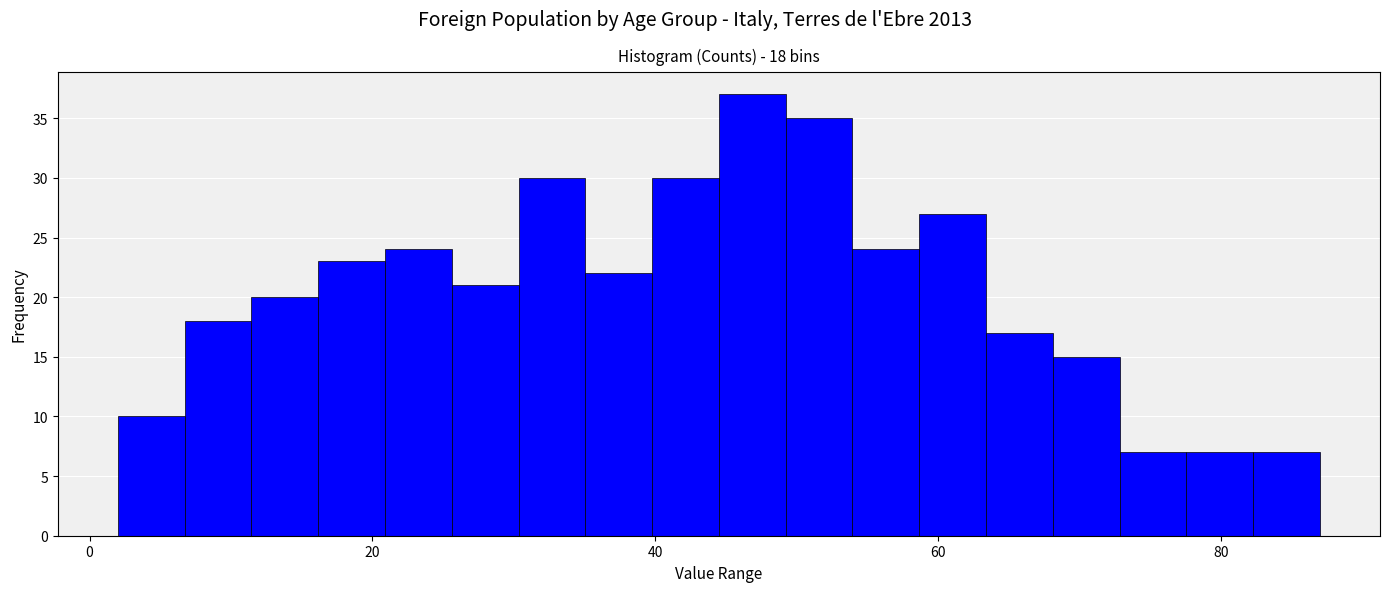

Read against the x-axis, roughly where is the centre of the tallest bar?

46